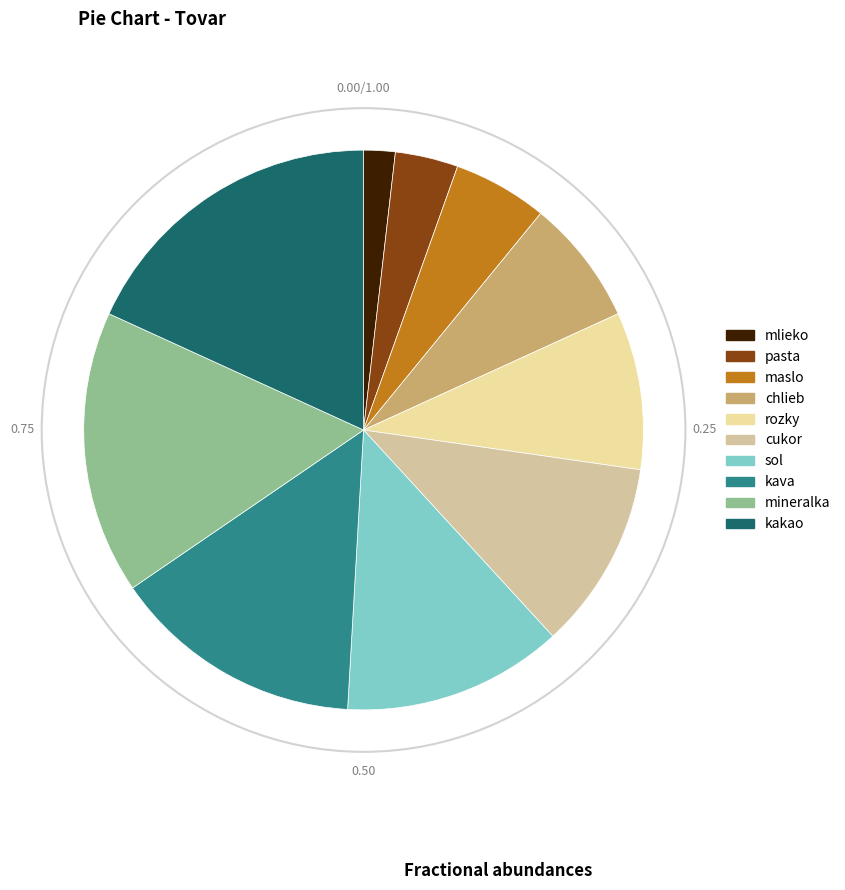

What percentage is NOT represented by chlieb?

92.7%